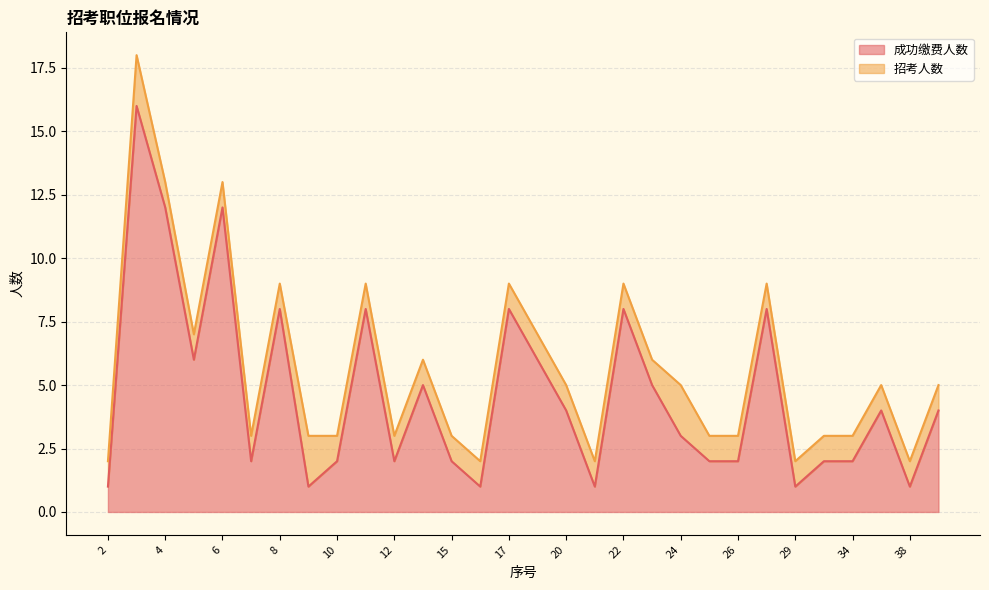

What is the value of the 22nd point from the left?

2